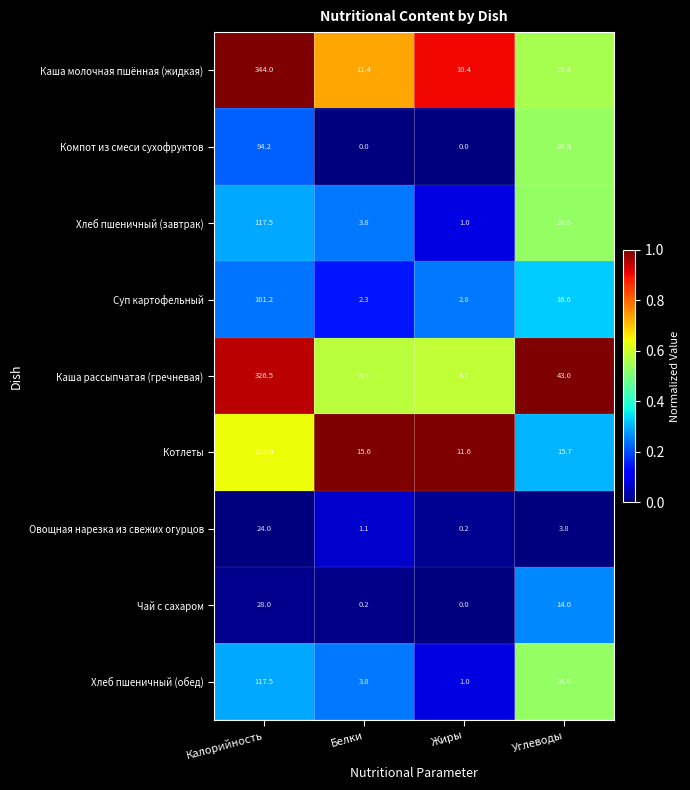

List the labels in order of Суп картофельный value, largest first.

Калорийность, Углеводы, Жиры, Белки